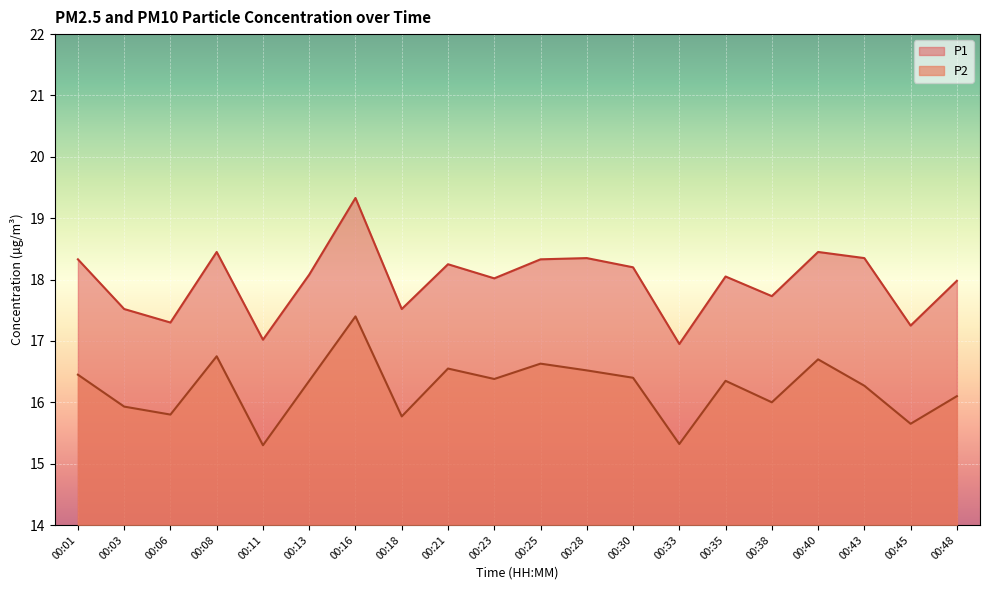

At which category does the chart reach its peak across all series?

00:16